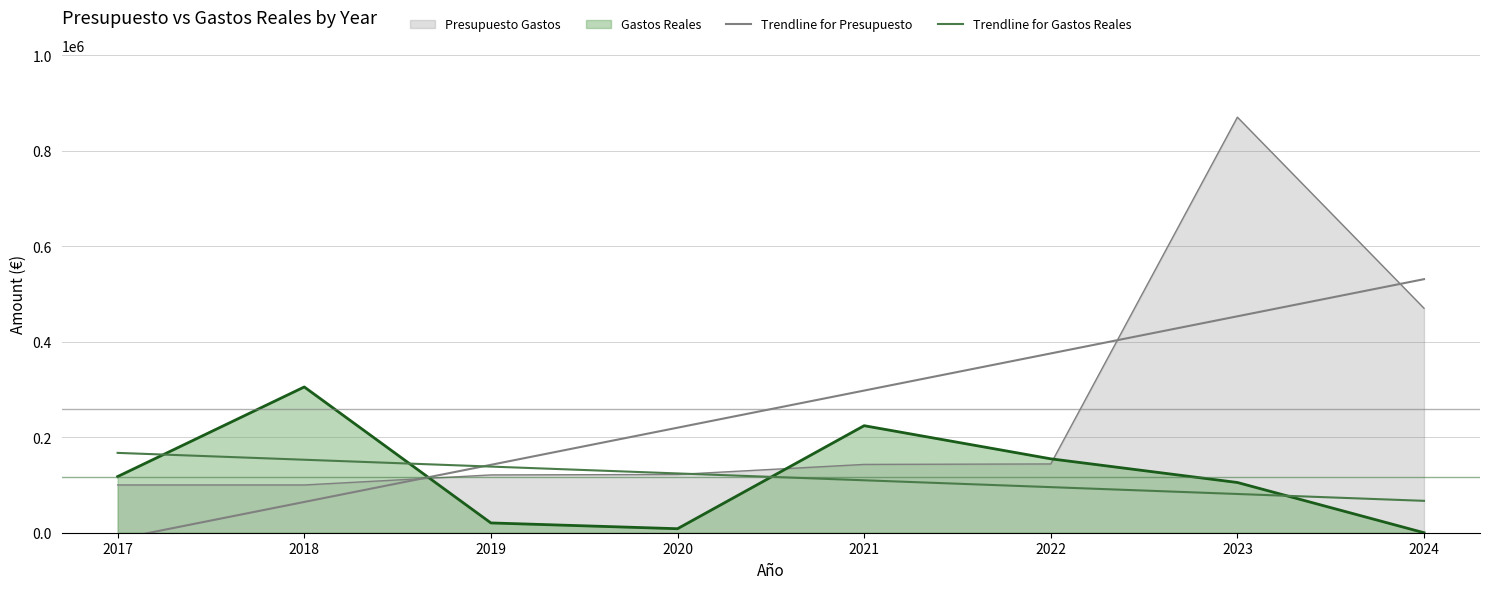

True or false: Trendline for Gastos Reales has more than 1 interior local peaks.

False